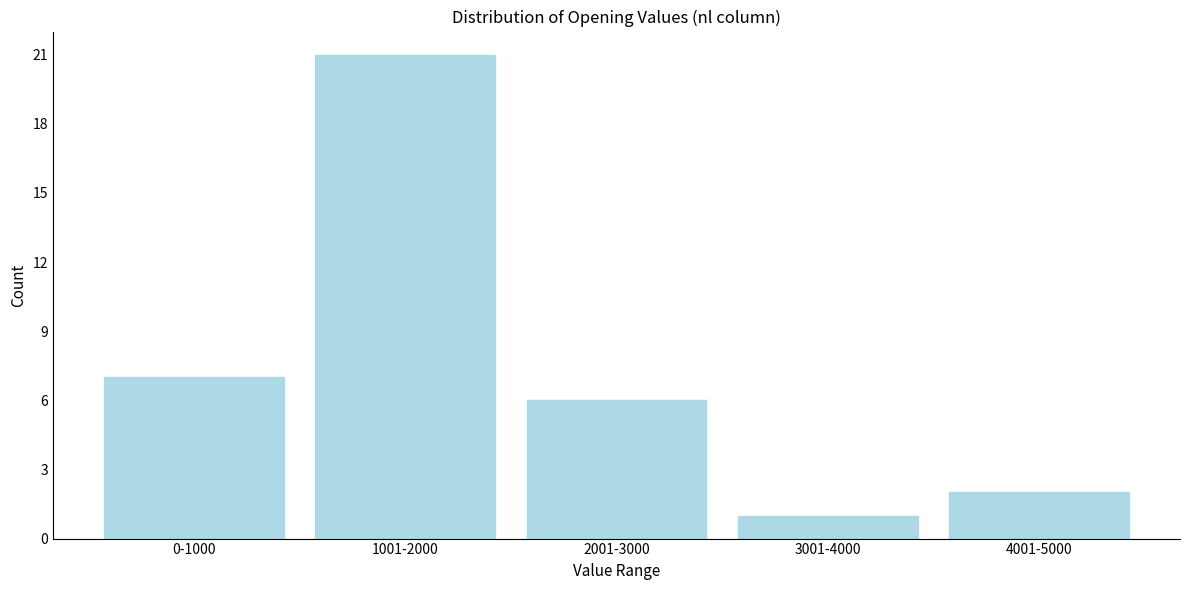

Reading left to right, transcribe all the data shown in this chart.

7	21	6	1	2